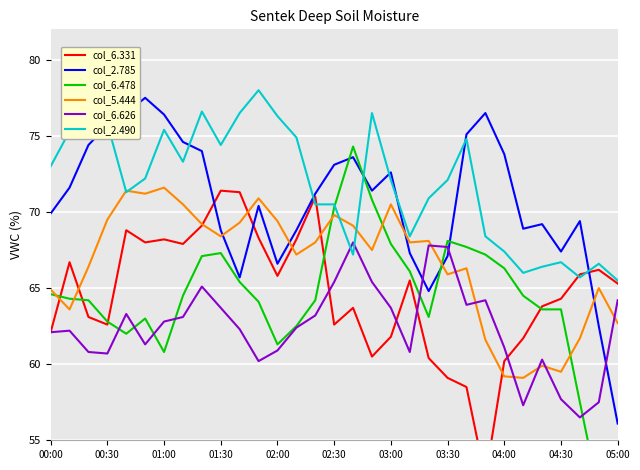

Is it true that col_6.478 equals 76.5 at 29?

False